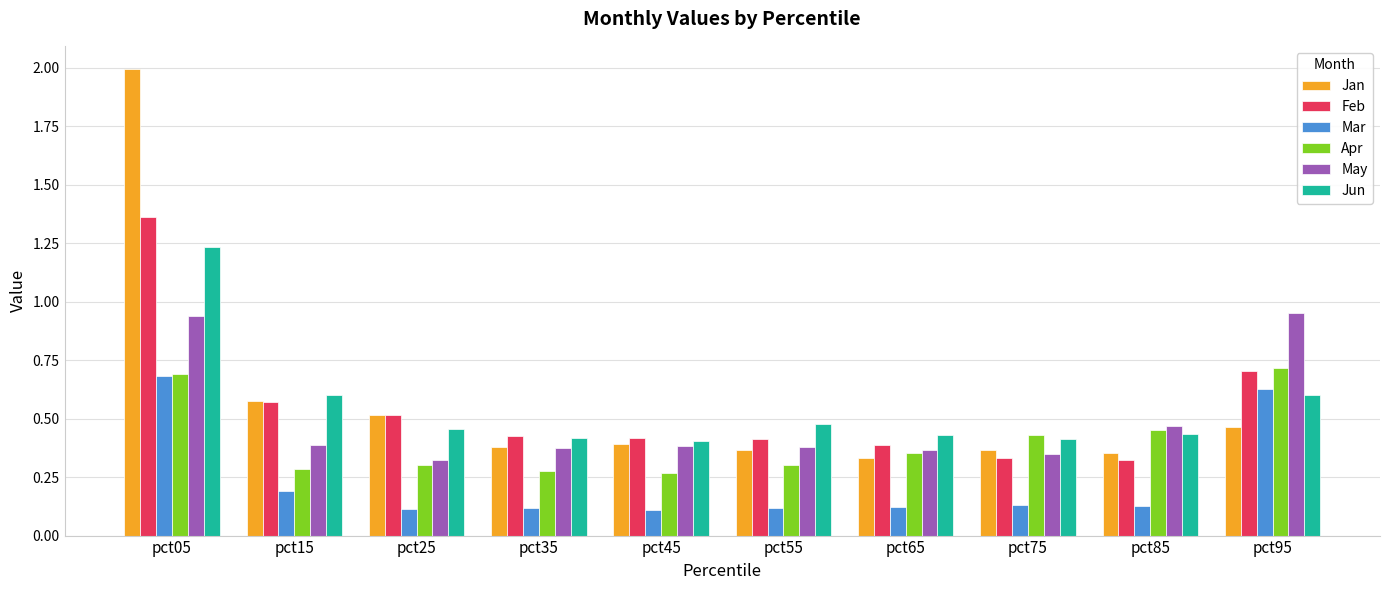

List the series in order of their peak value, lowest first.

Mar, Apr, May, Jun, Feb, Jan